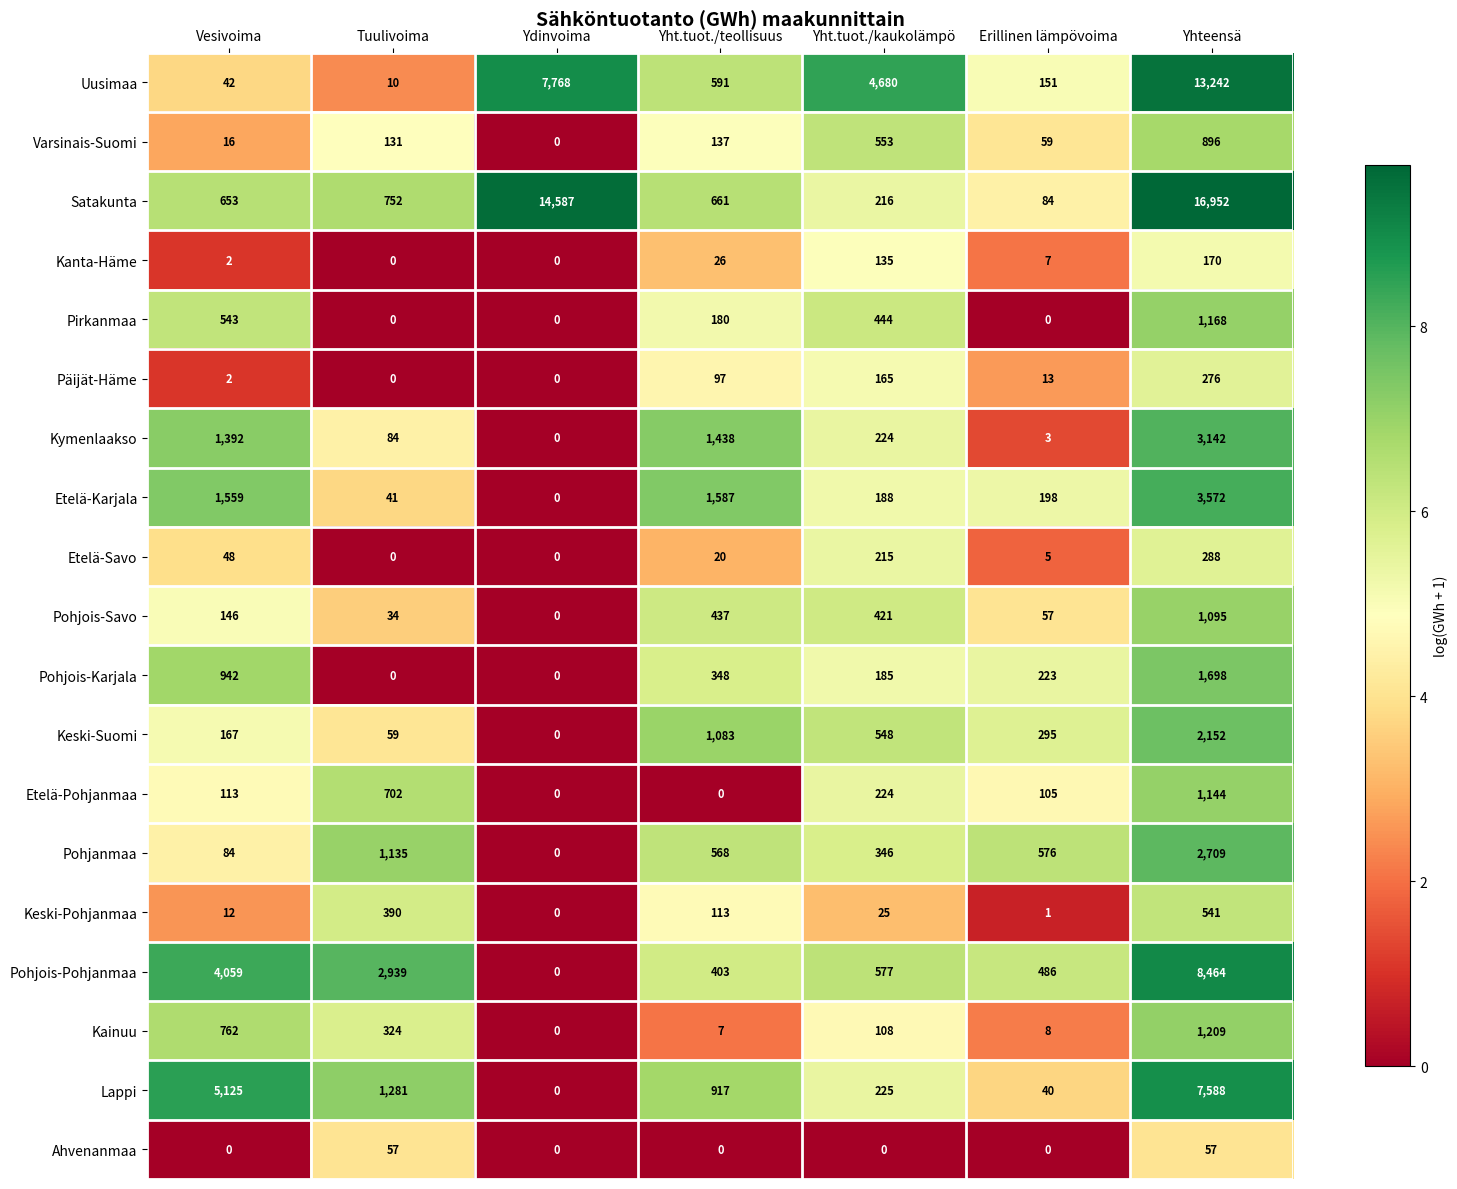

True or false: Kanta-Häme has a value of 2 at Vesivoima.

True